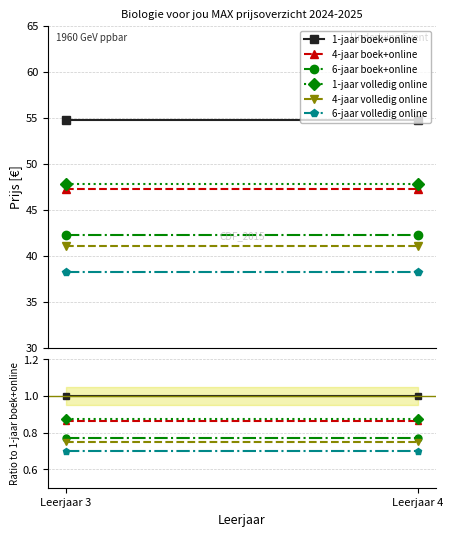

At which category is the sum across all series the highest?

Leerjaar 3